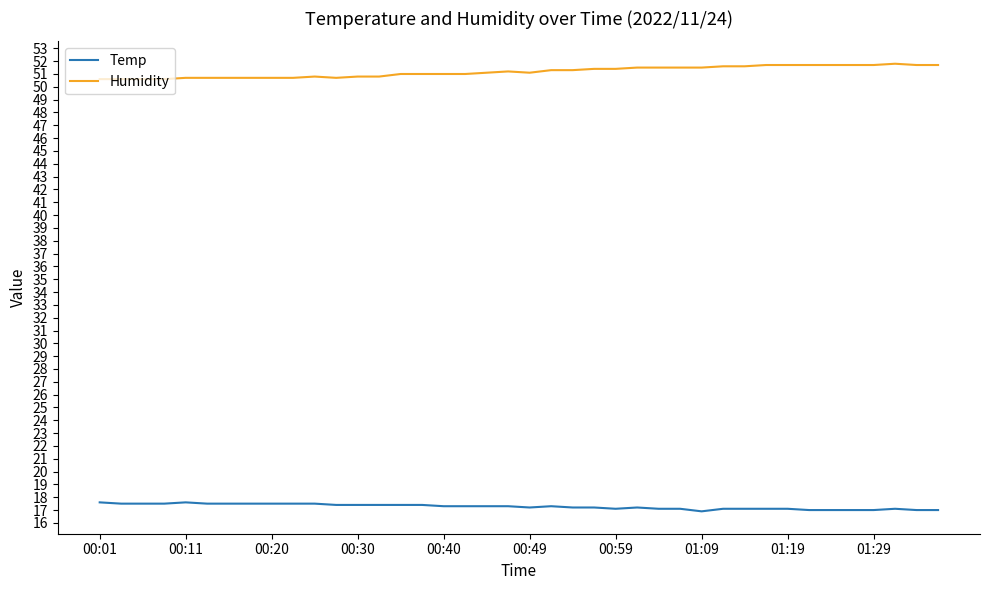

What is the smallest value displayed?

16.9